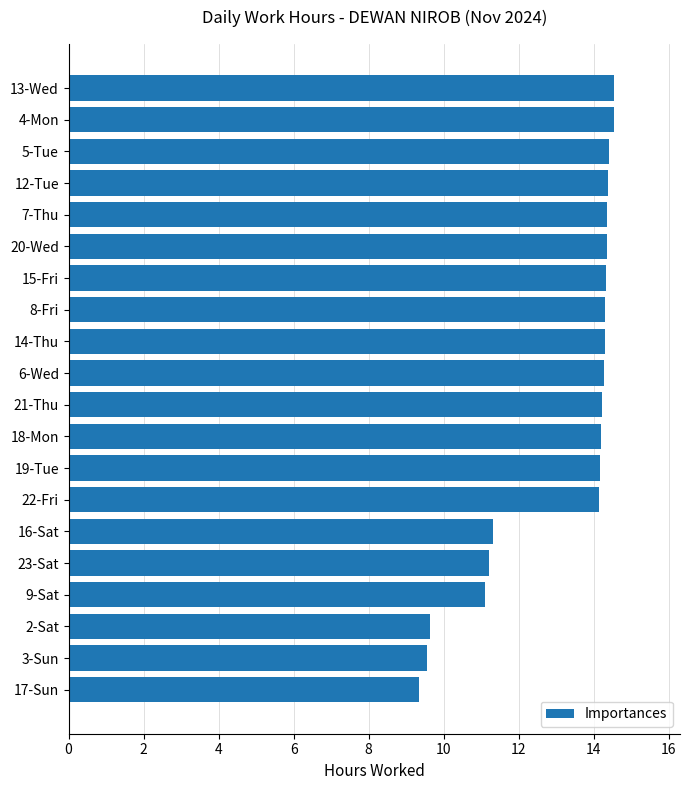

What is the label of the 5th bar from the top?

7-Thu